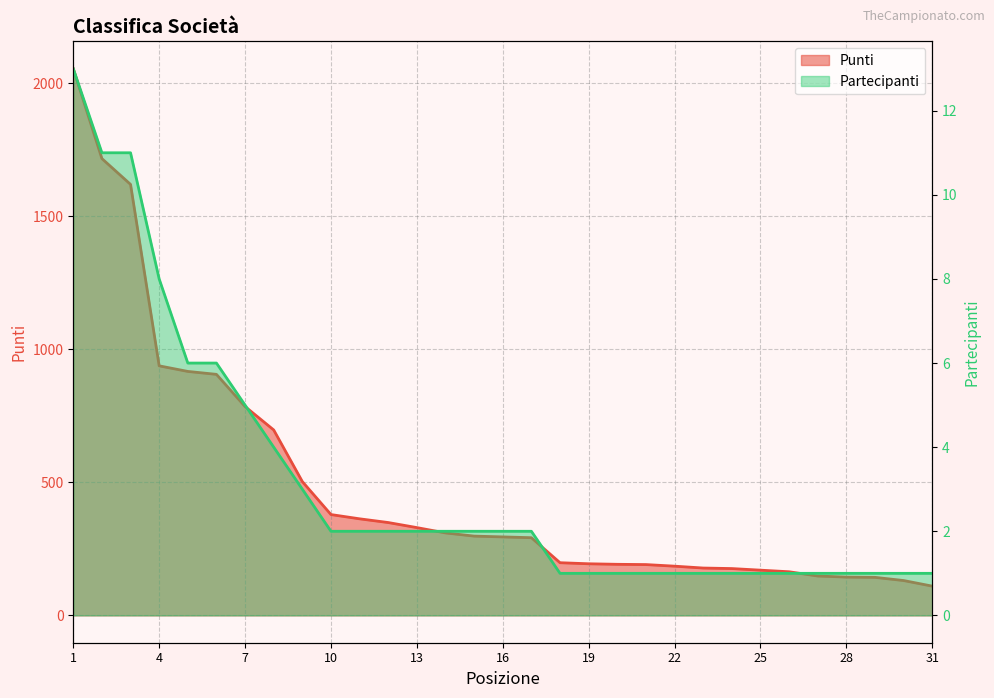

What is the sum of all Partecipanti values?

97